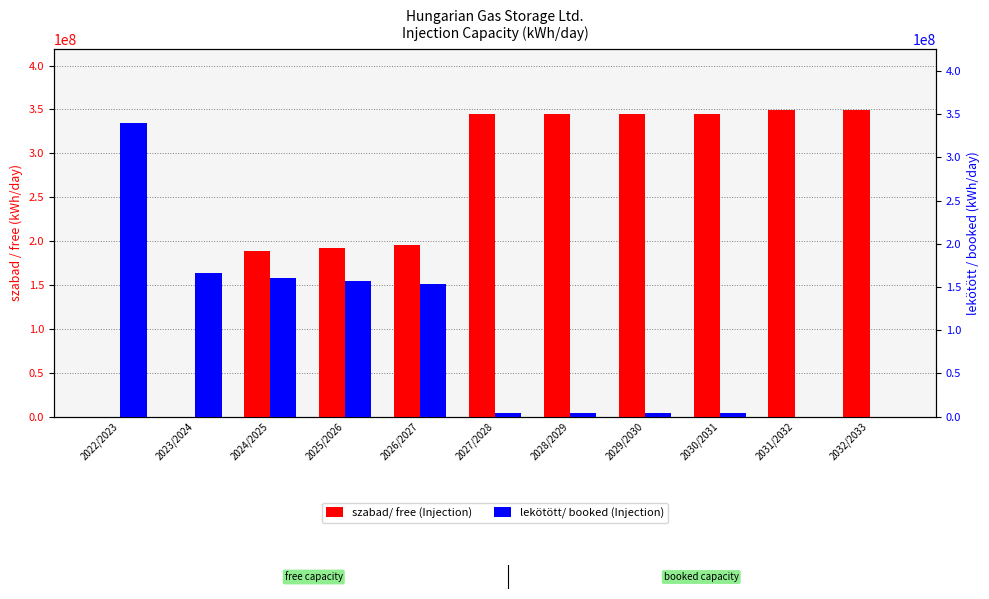

What are all the series names shown in the legend?

szabad/ free (Injection), lekötött/ booked (Injection)